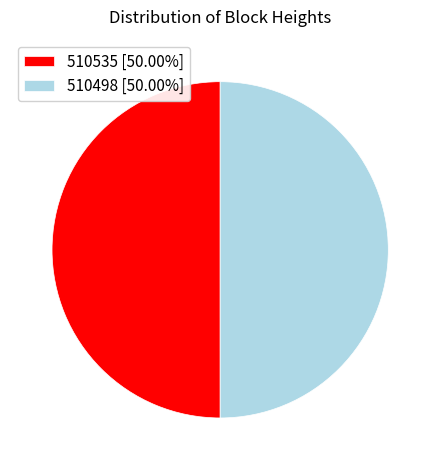

What is the ratio of the value at 510498 [50.00%] to the value at 510535 [50.00%]?

1.0